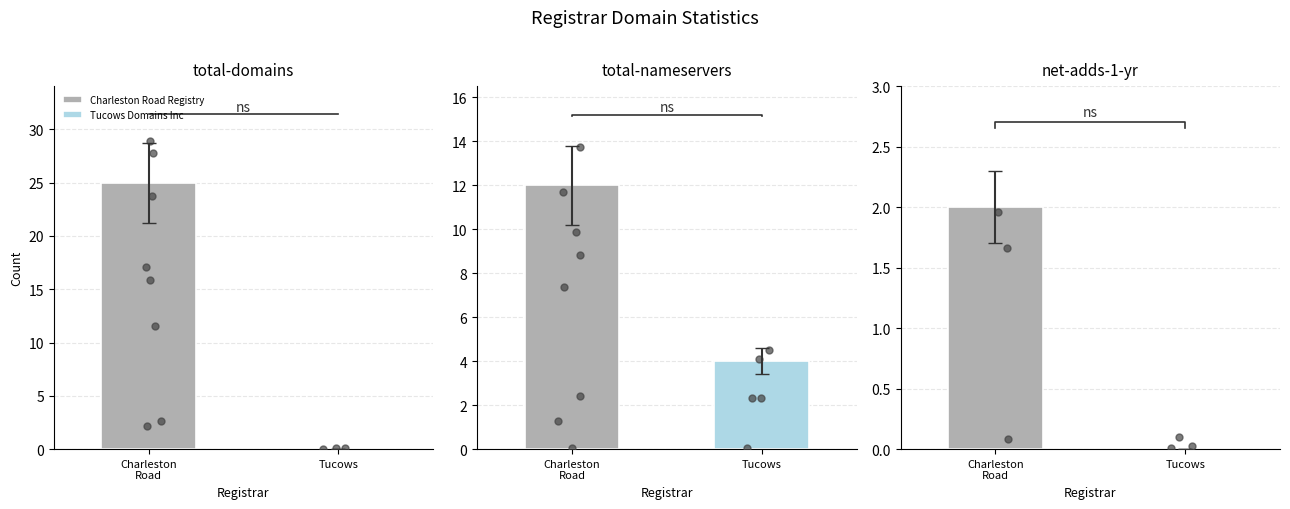

Which series contains the lowest Y value?

total-domains